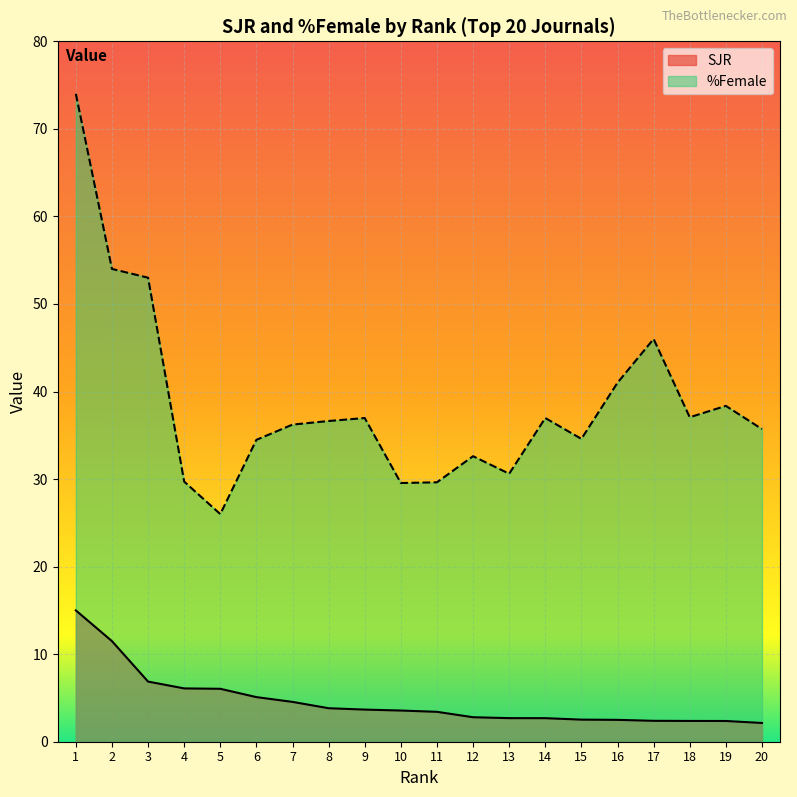

At which category does %Female reach its first local valley?

5